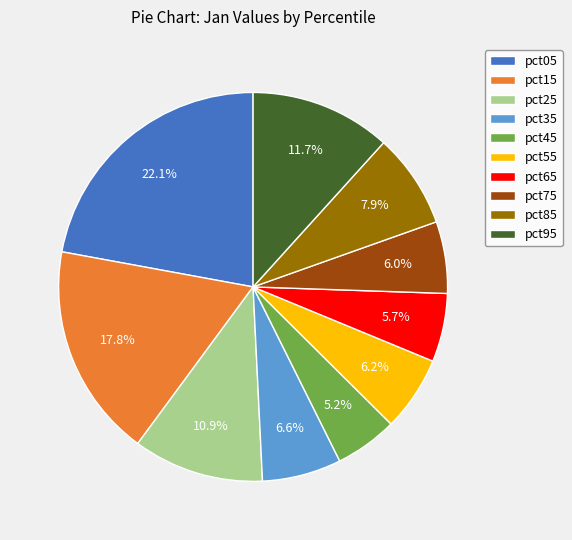

What is the total percentage of pct15 and pct95?

29.5%